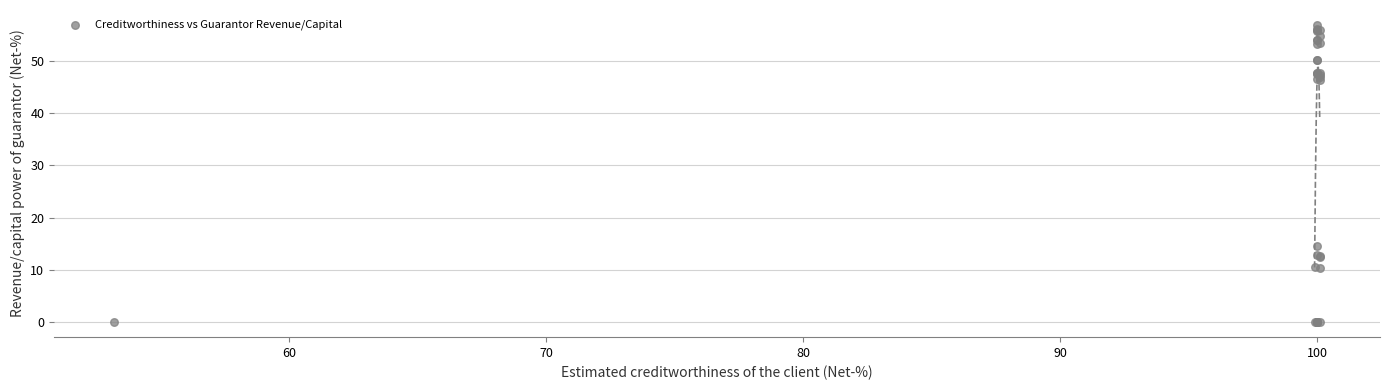

What Y value in the scatter plot is closest to 28?

14.5